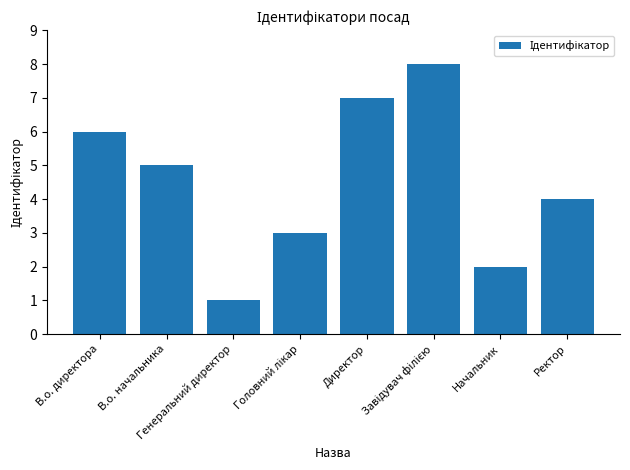

What is the difference between the second highest and second lowest values?

5